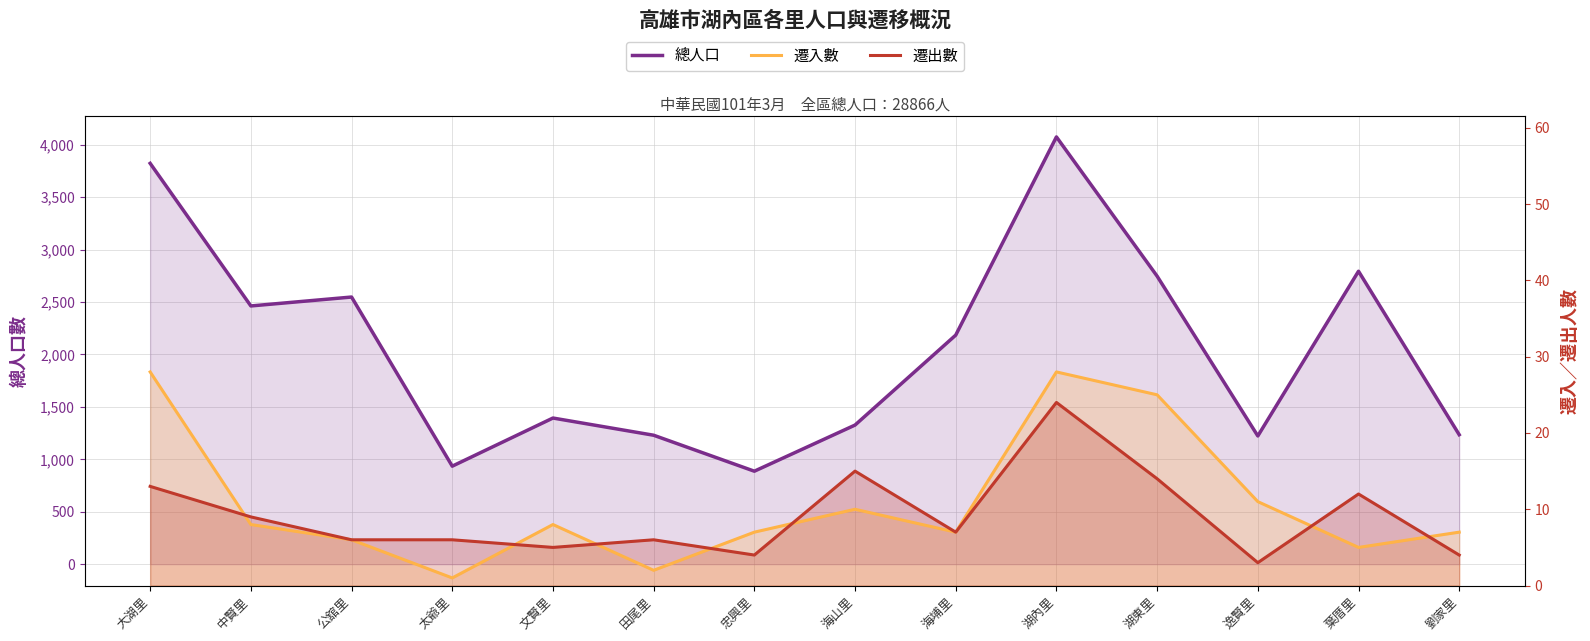

Where is the first local maximum for 總人口?

公舘里